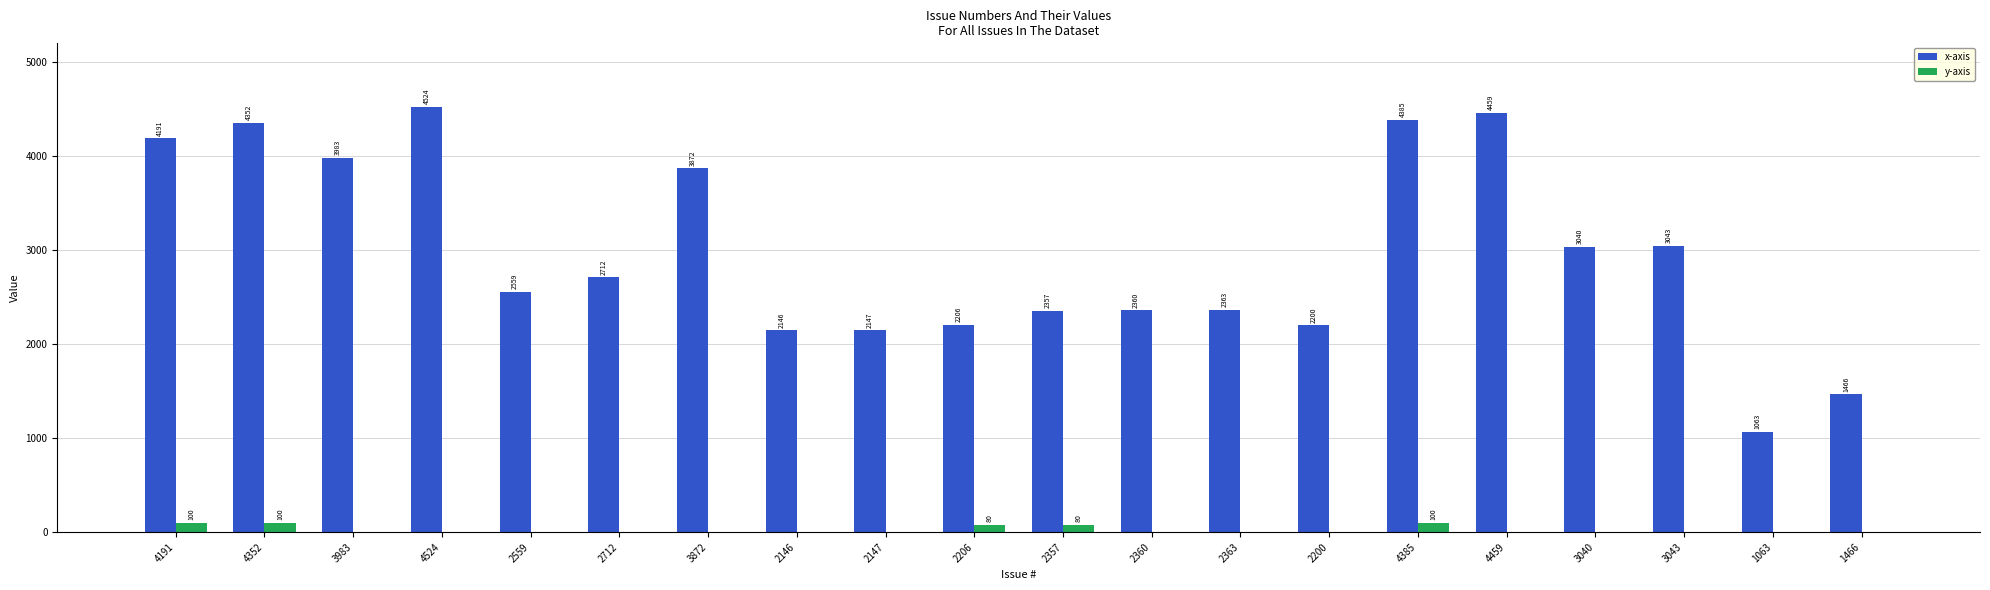

Is it true that x-axis equals 1929 at 4385?

False